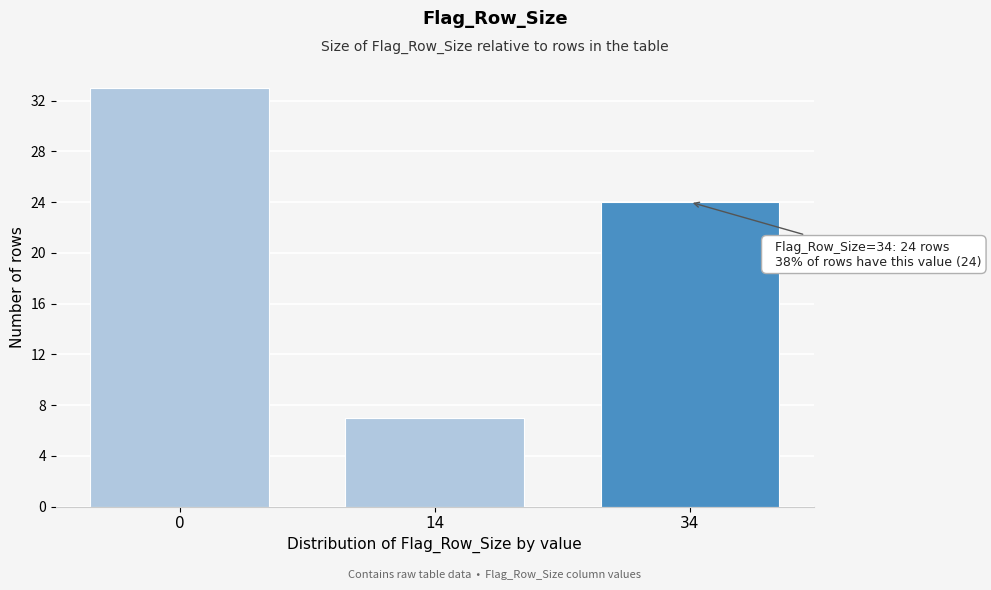

Reading left to right, extract all data points from this chart.

0=33	14=7	34=24